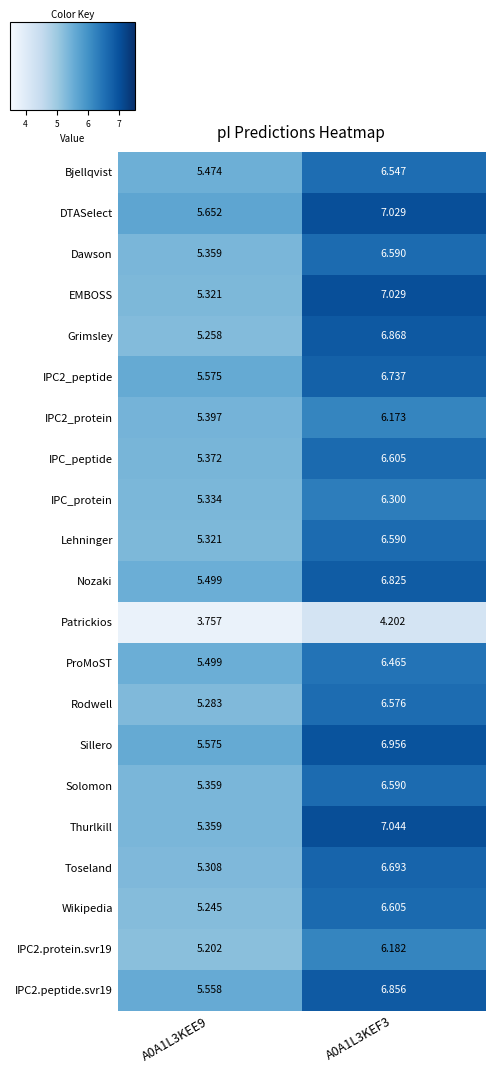

What is the total value across all series at A0A1L3KEF3?

137.5